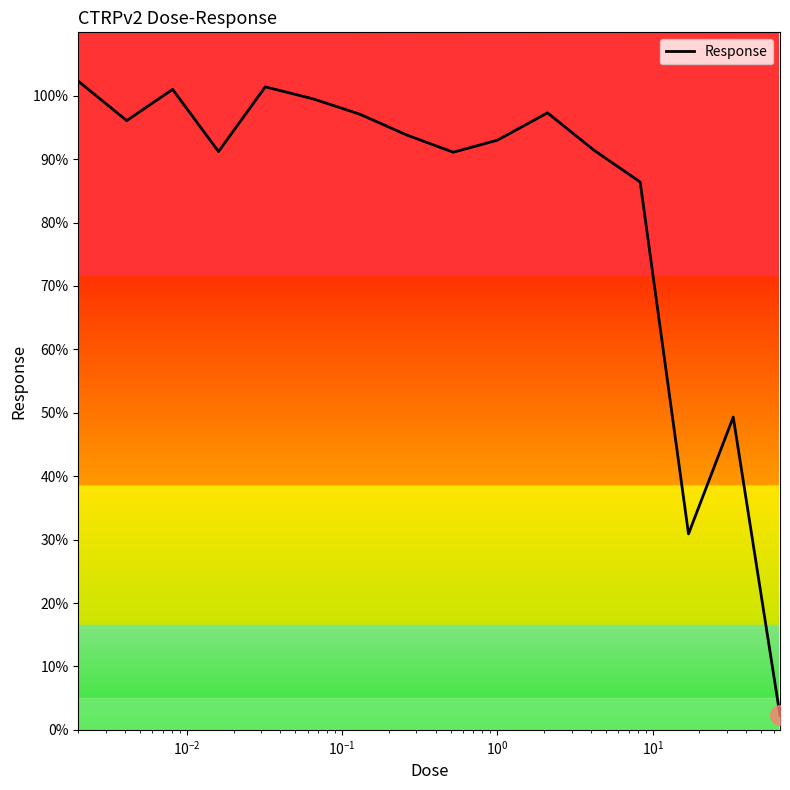

What is the difference between the second highest and minimum values?

99.1